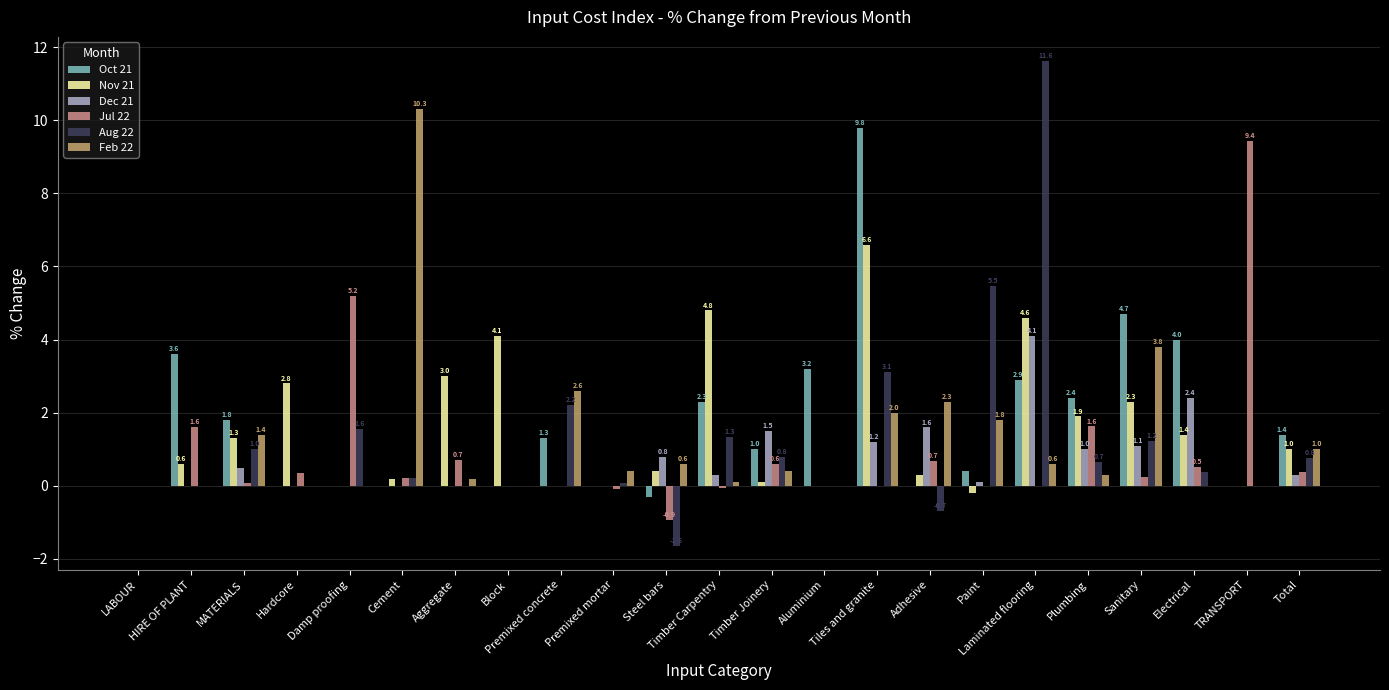

What value does the Oct 21 series have at Aluminium?

3.2